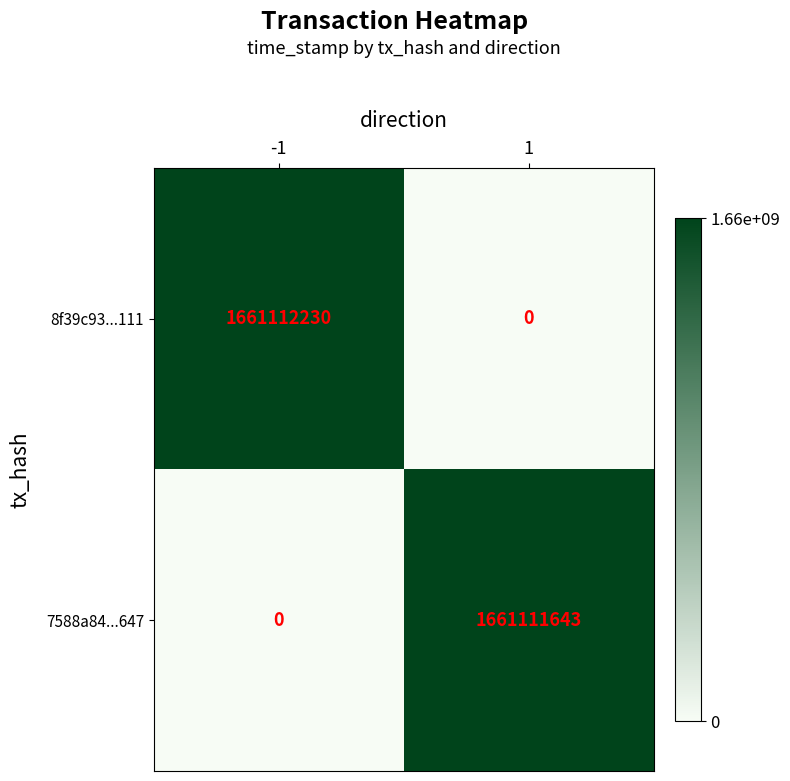

What is the average value of the 7588a84...647 series?

830555822